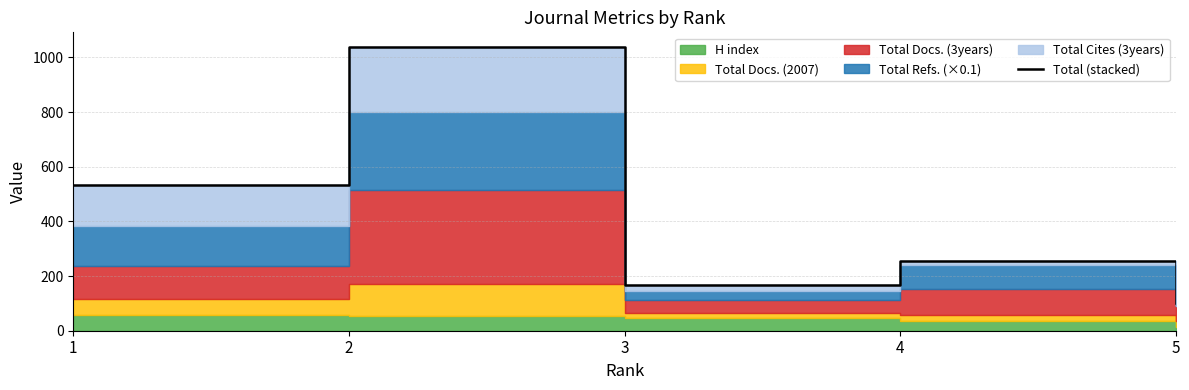

Between 4 and 5, which is larger?

4